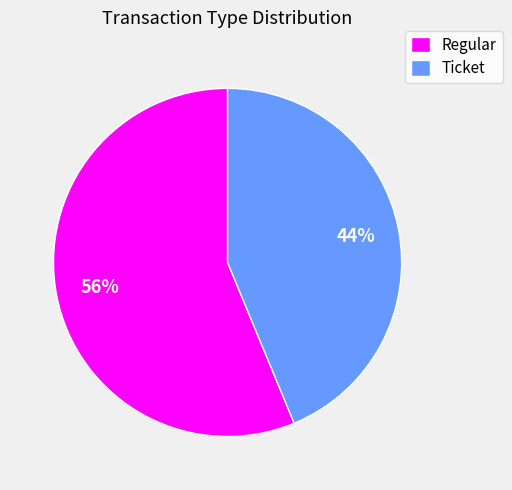

What is the smallest slice in the pie chart?

Ticket